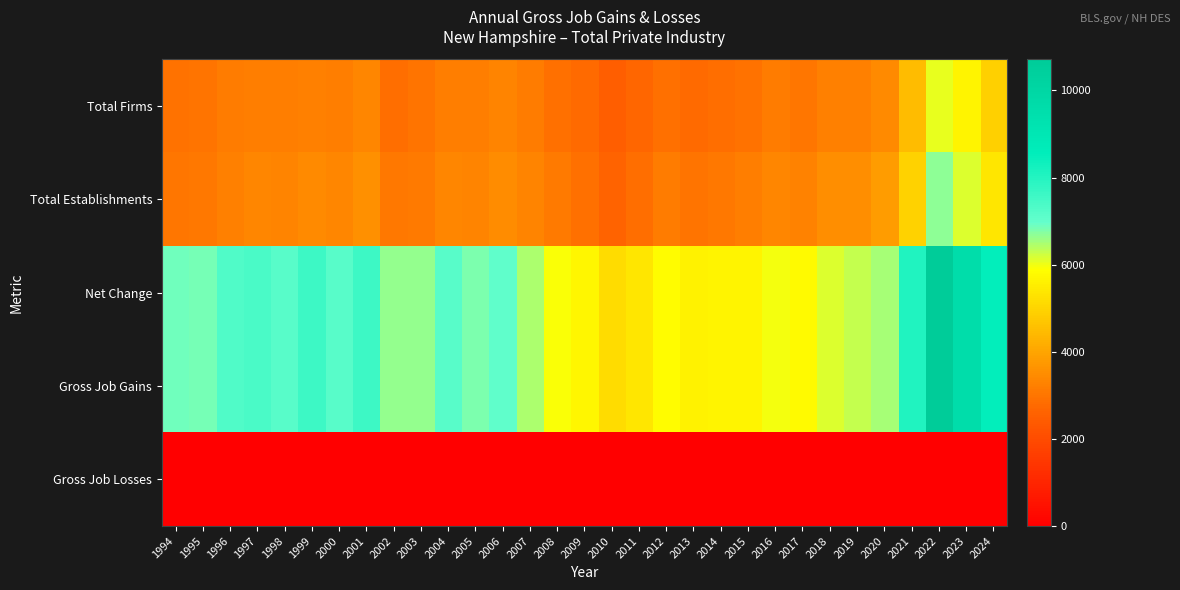

Reading left to right, extract all data points from this chart.

Total Firms: 1994=2945	1995=2999	1996=3159	1997=3202	1998=3184	1999=3224	2000=3198	2001=3355	2002=2887	2003=2986	2004=3192	2005=3204	2006=3326	2007=3143	2008=2915	2009=2775	2010=2480	2011=2688	2012=2898	2013=2789	2014=2880	2015=2937	2016=3139	2017=3050	2018=3226	2019=3248	2020=3450	2021=4514	2022=6067	2023=5667	2024=4936
Total Establishments: 1994=3055	1995=3071	1996=3263	1997=3355	1998=3340	1999=3441	2000=3376	2001=3587	2002=3096	2003=3105	2004=3373	2005=3331	2006=3482	2007=3307	2008=3103	2009=2925	2010=2605	2011=2863	2012=3142	2013=2974	2014=3083	2015=3196	2016=3362	2017=3305	2018=3541	2019=3546	2020=3817	2021=4974	2022=6671	2023=6130	2024=5366
Net Change: 1994=6892	1995=6822	1996=7286	1997=7369	1998=7172	1999=7615	2000=7181	2001=7600	2002=6628	2003=6631	2004=7185	2005=6789	2006=7070	2007=6454	2008=5933	2009=5717	2010=5150	2011=5391	2012=5853	2013=5624	2014=5671	2015=5677	2016=5945	2017=5807	2018=6114	2019=6309	2020=6499	2021=8045	2022=10714	2023=9592	2024=8502
Gross Job Gains: 1994=6892	1995=6822	1996=7286	1997=7369	1998=7172	1999=7615	2000=7181	2001=7600	2002=6628	2003=6631	2004=7185	2005=6789	2006=7070	2007=6454	2008=5933	2009=5717	2010=5150	2011=5391	2012=5853	2013=5624	2014=5671	2015=5677	2016=5945	2017=5807	2018=6114	2019=6309	2020=6499	2021=8045	2022=10714	2023=9592	2024=8502
Gross Job Losses: 1994=0	1995=0	1996=0	1997=0	1998=0	1999=0	2000=0	2001=0	2002=0	2003=0	2004=0	2005=0	2006=0	2007=0	2008=0	2009=0	2010=0	2011=0	2012=0	2013=0	2014=0	2015=0	2016=0	2017=0	2018=0	2019=0	2020=0	2021=0	2022=0	2023=0	2024=0